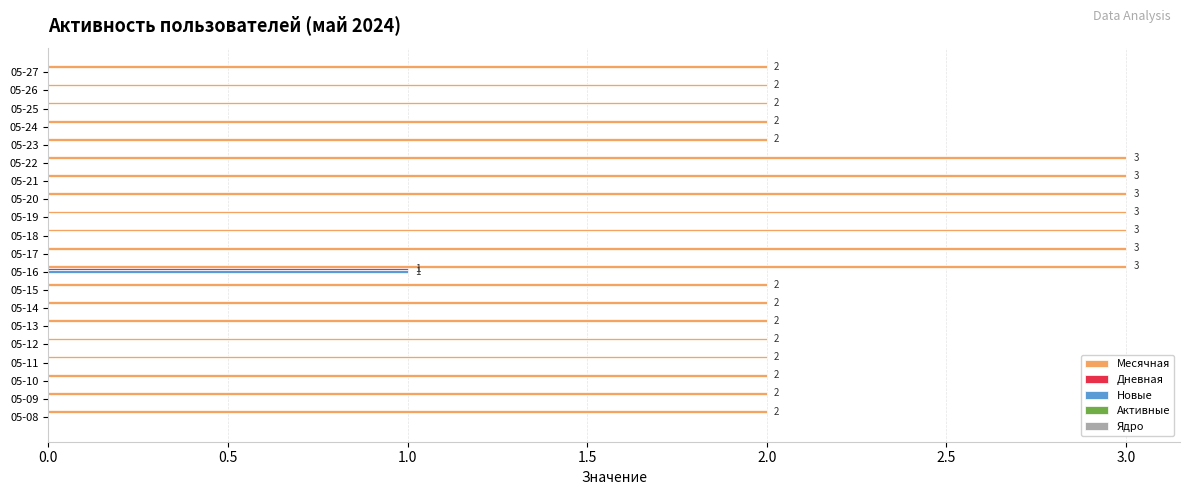

True or false: Дневная has a value of -1 at 05-26.

False